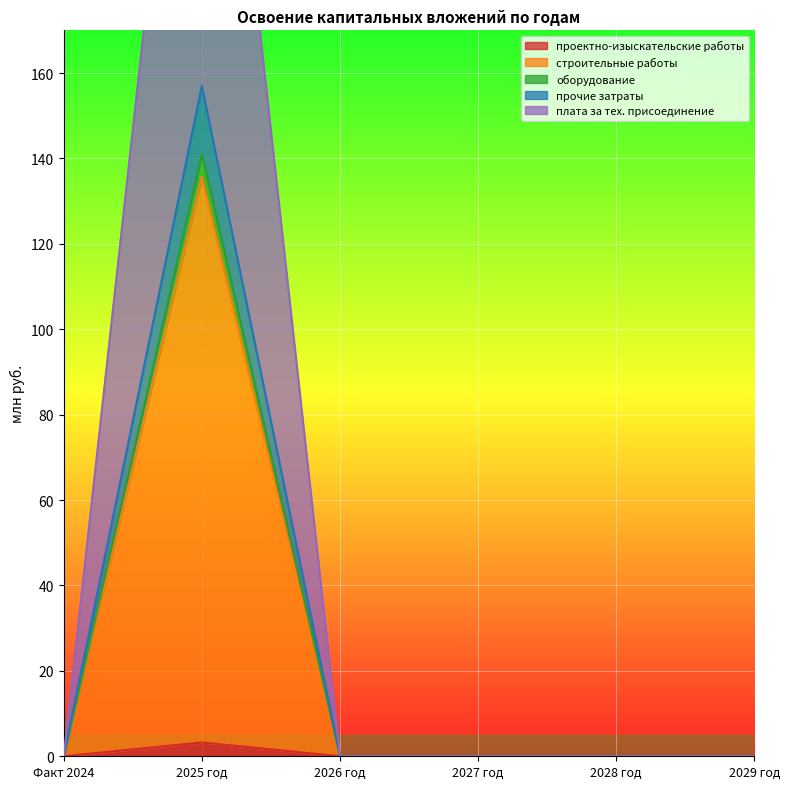

True or false: прочие затраты and проектно-изыскательские работы intersect in this chart.

False